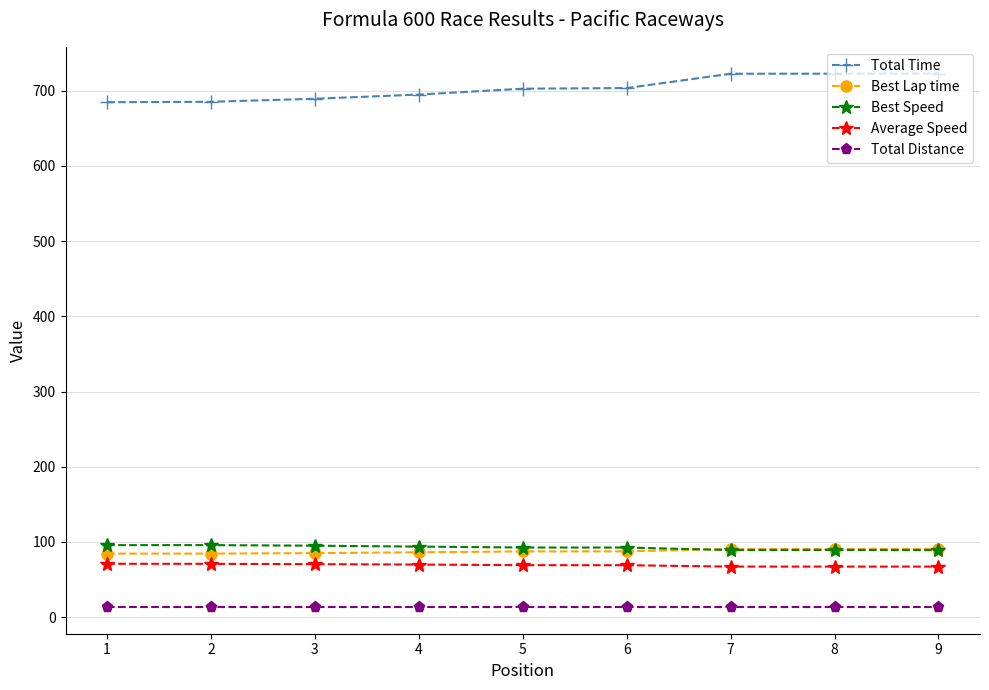

What is the difference between the highest and lowest values at 5?

689.1